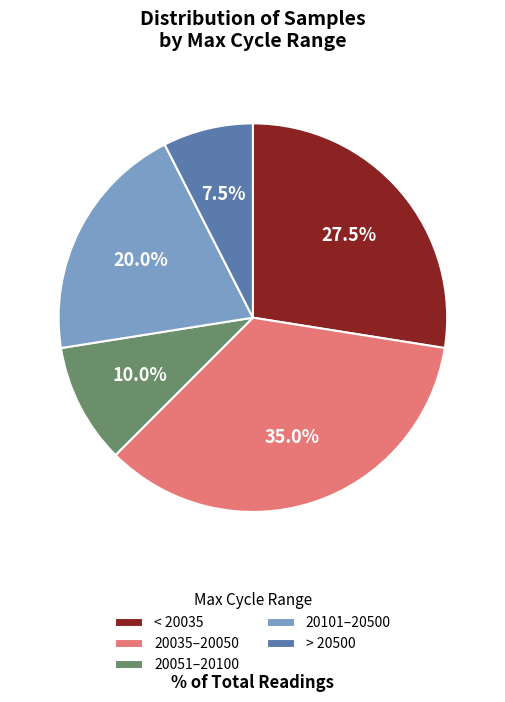

Which has a higher value, 20051–20100 or 20035–20050?

20035–20050